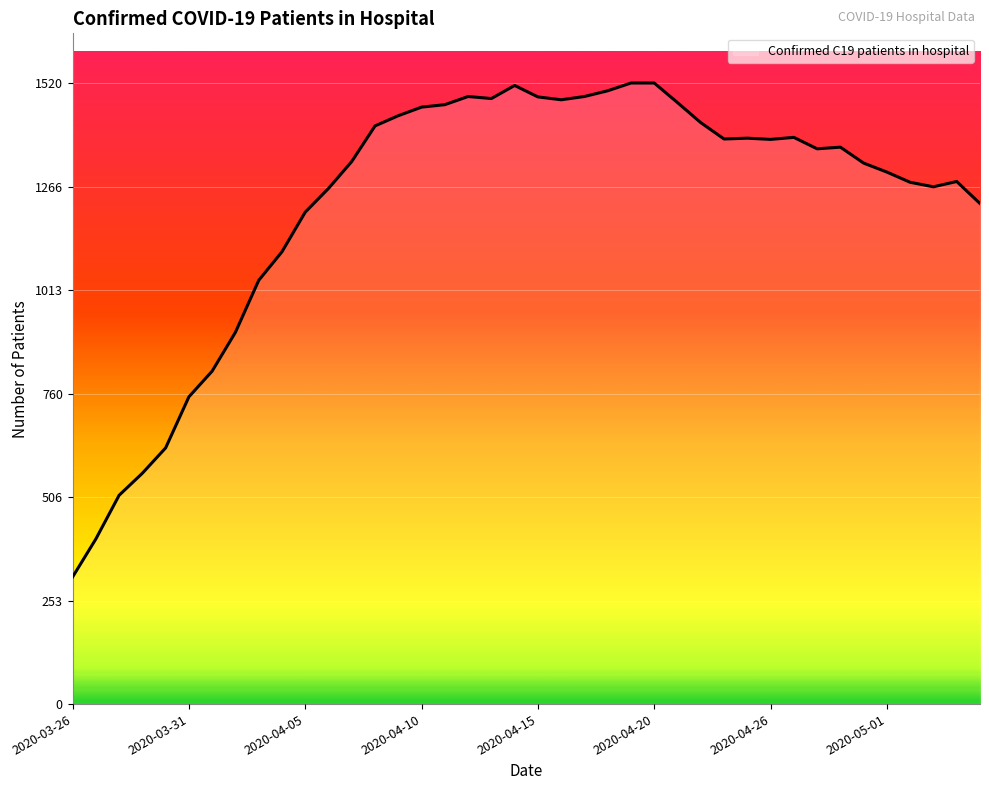

What is the minimum value shown in the chart?

311